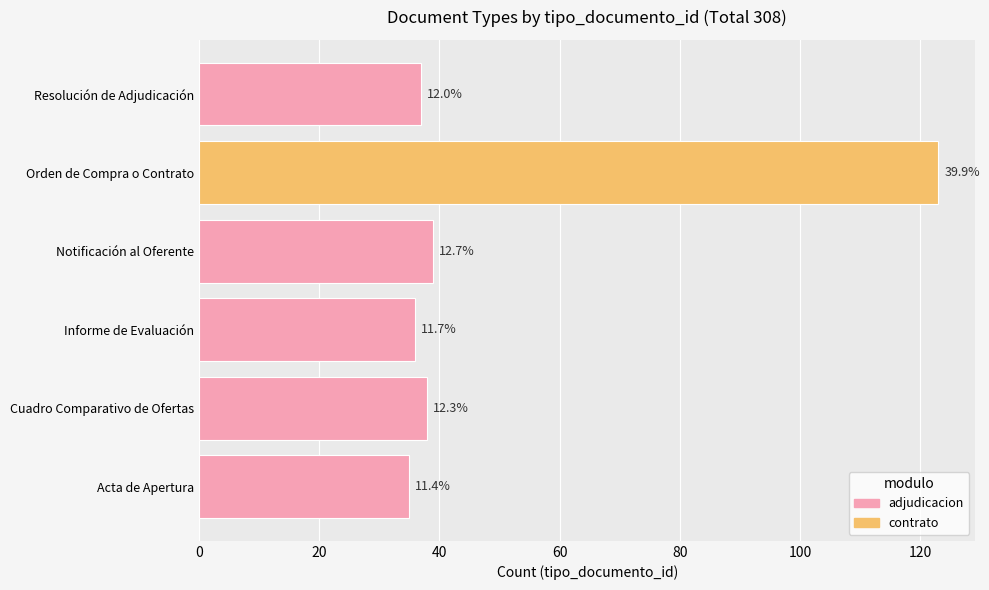

Does the chart contain any negative values?

No